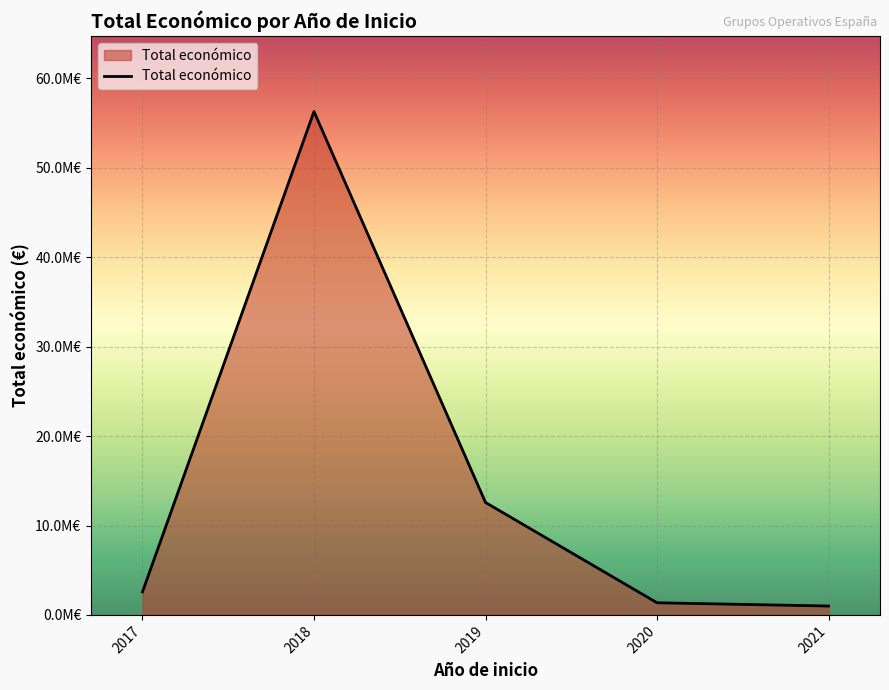

True or false: the data has more than 2 interior local peaks.

False